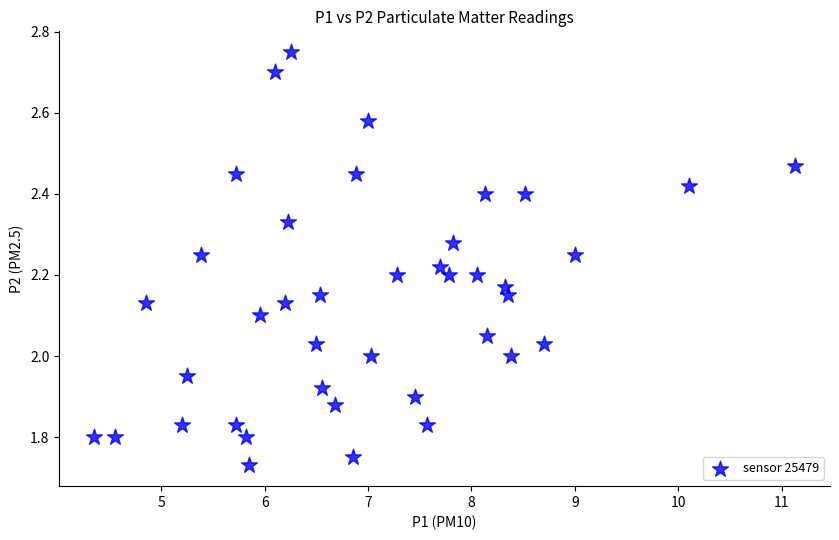

What is the range of X values (max minus min)?

6.8